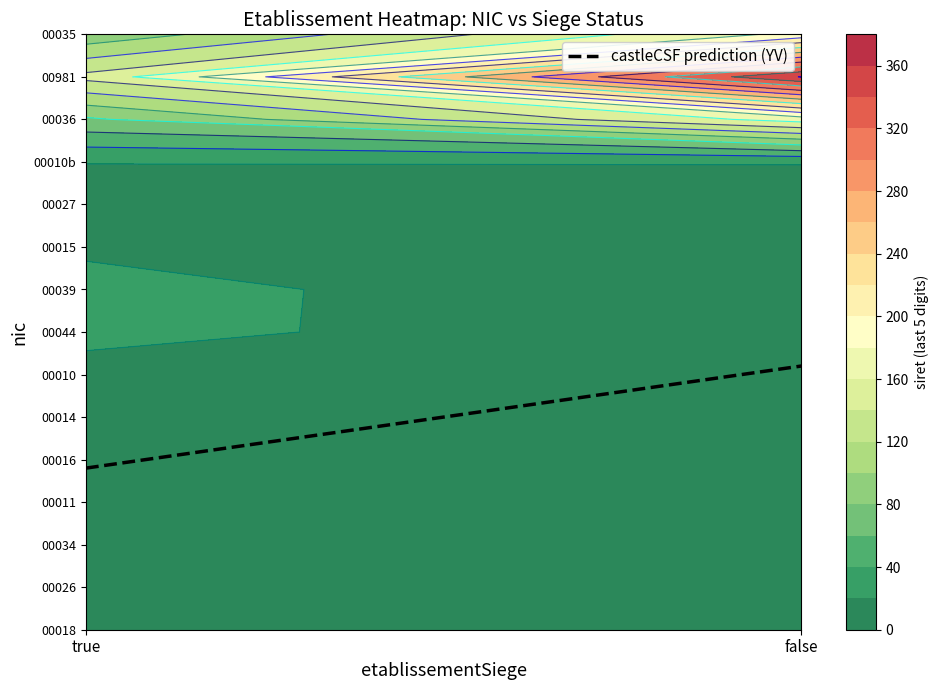

Rank the categories by value from highest to lowest.

false, true